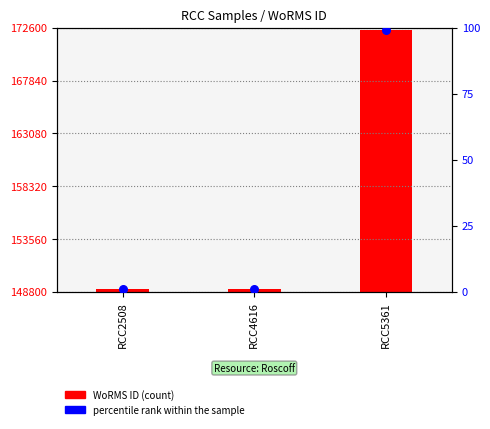

Which series contains the highest Y value?

WoRMS ID (count)